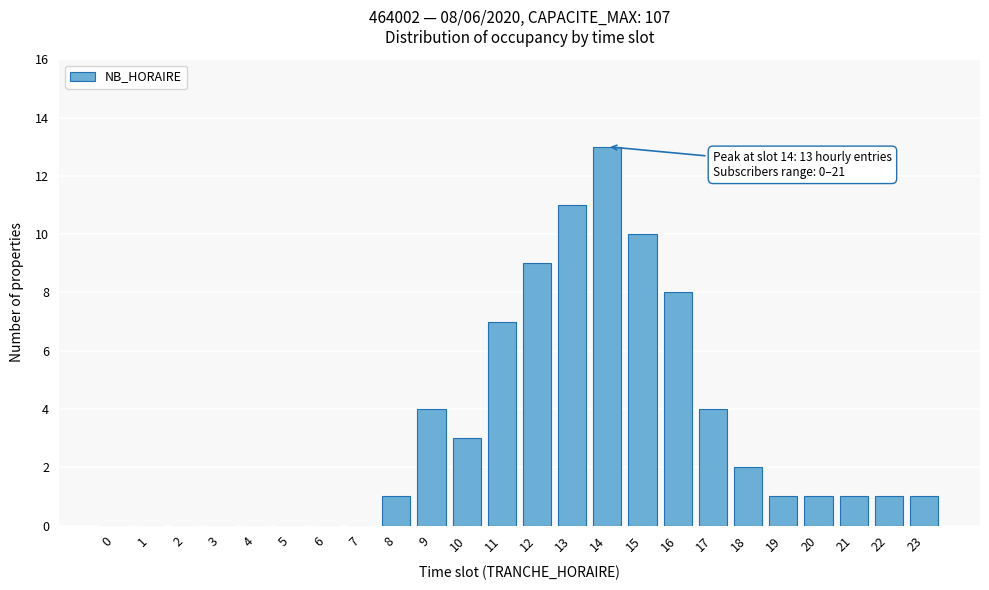

Reading left to right, transcribe all the data shown in this chart.

0=0	1=0	2=0	3=0	4=0	5=0	6=0	7=0	8=1	9=4	10=3	11=7	12=9	13=11	14=13	15=10	16=8	17=4	18=2	19=1	20=1	21=1	22=1	23=1